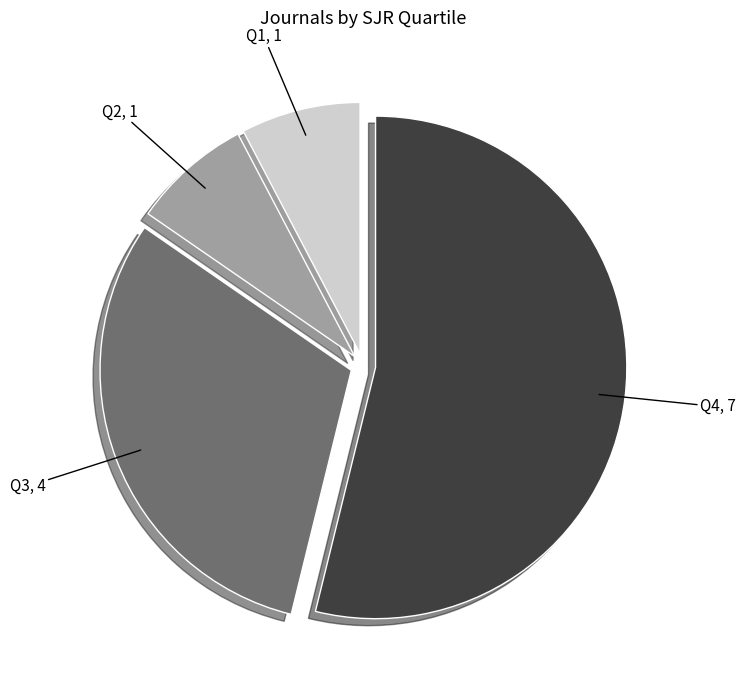

Do Q4 and Q3 together represent more than half of the pie?

Yes